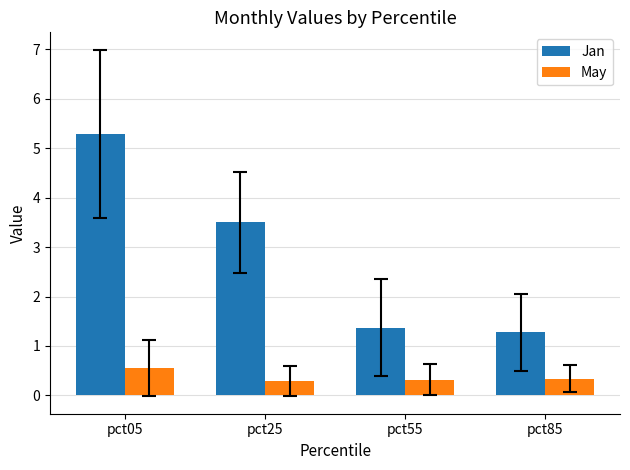

What is the value of the Jan bar at the 1st from the left?

5.3